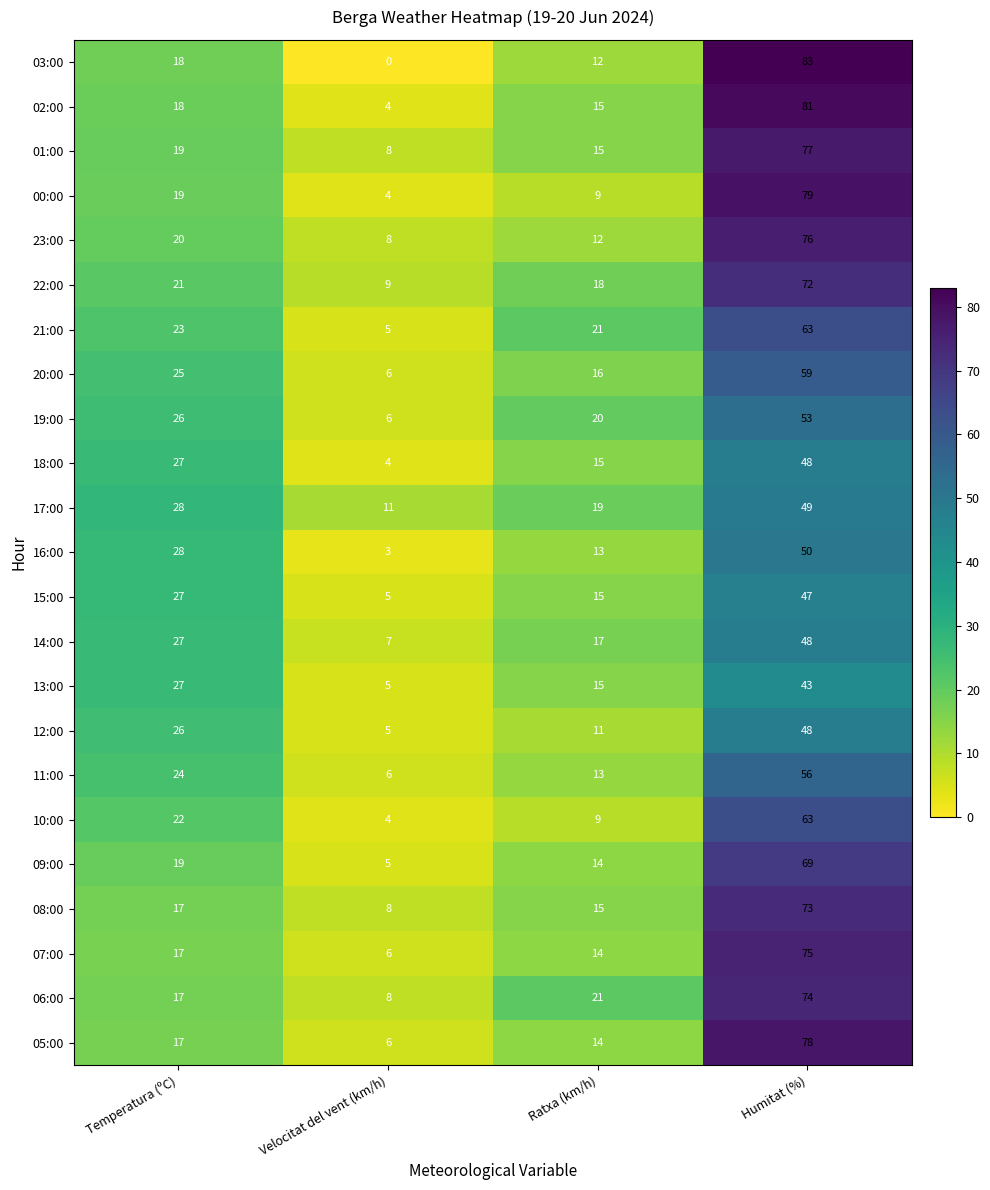

At which category is the sum across all series the highest?

Humitat (%)